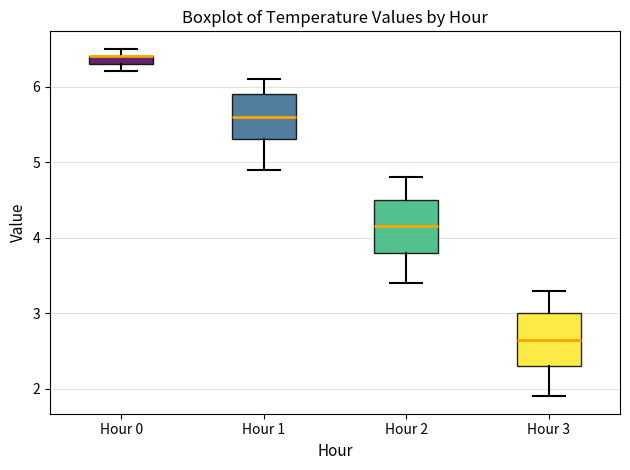

Where does the lower whisker of the box for Hour 1 end on the y-axis? The values are not printed on the chart, so give them approximately, as read against the axis.

4.9